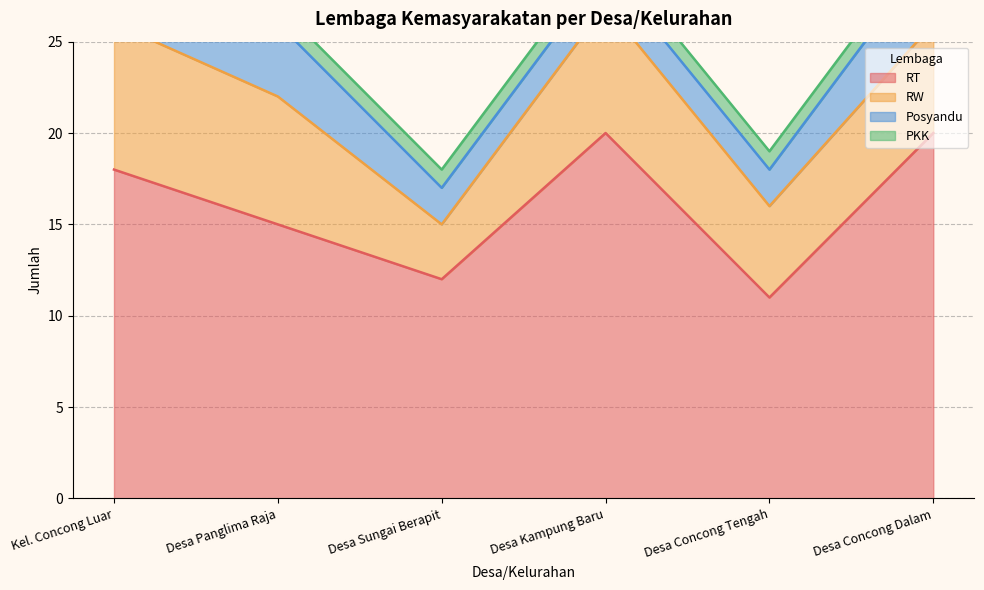

Reading left to right, what are all the values shown in this chart?

RT: 18	15	12	20	11	20
RW: 8	7	3	7	5	6
Posyandu: 3	4	2	2	2	4
PKK: 1	1	1	1	1	1